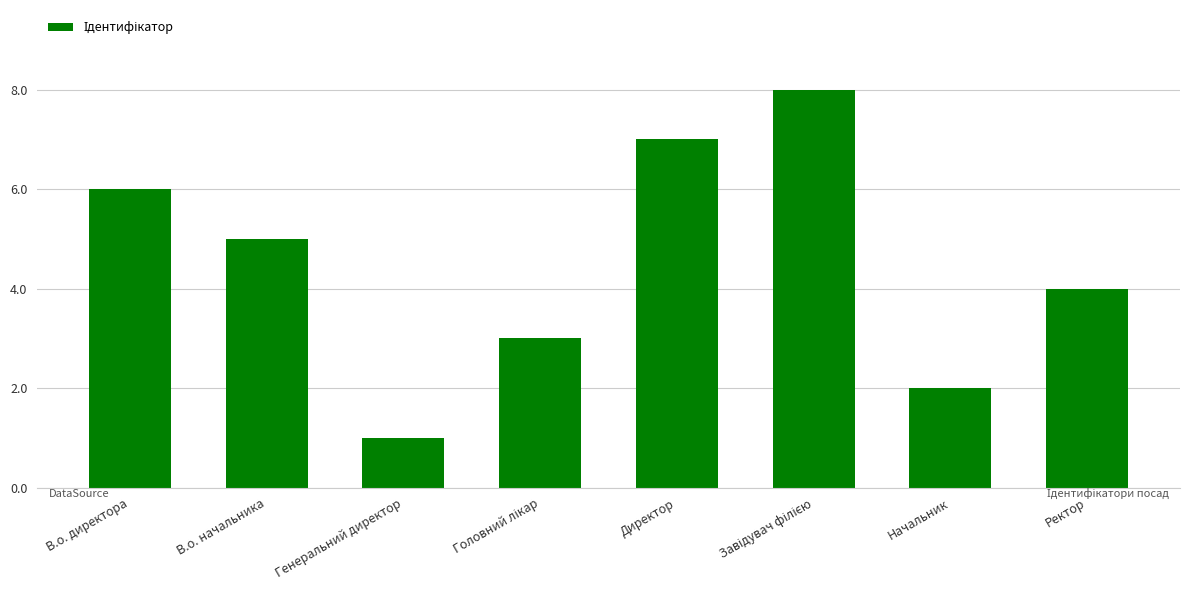

The chart shows a value of 7 at Директор. True or false?

True